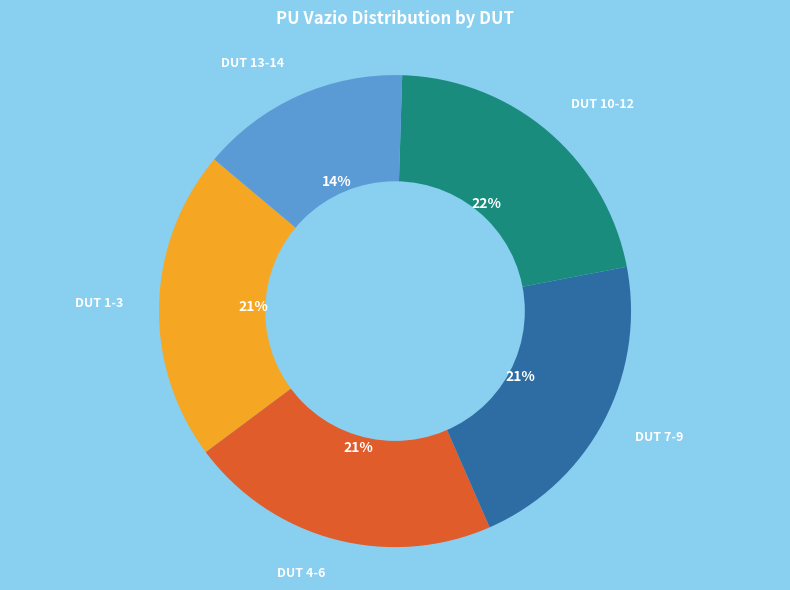

What percentage is the DUT 13-14 slice, to the nearest percent?

14%